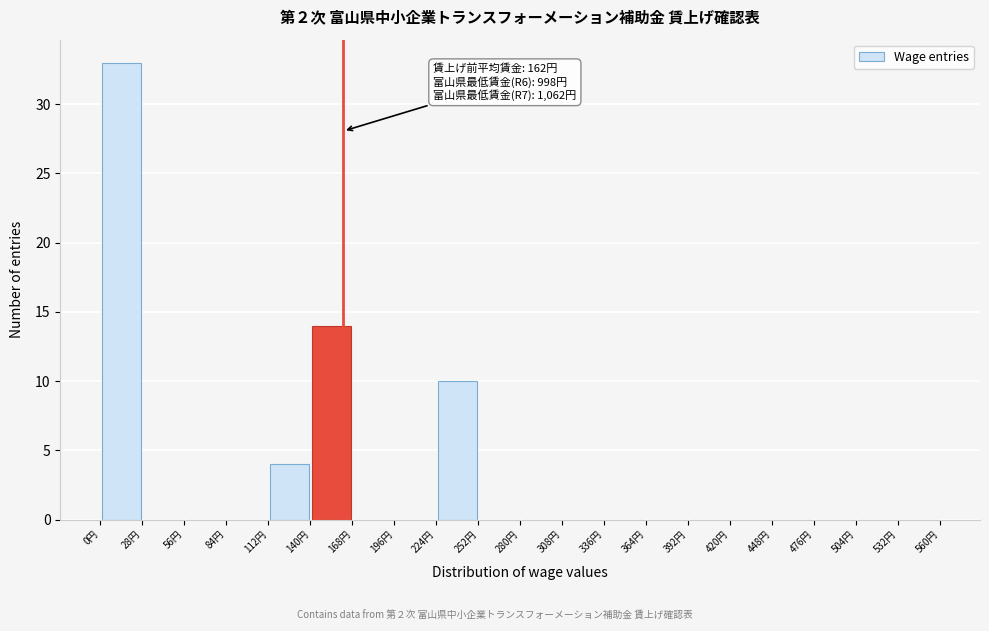

Which range on the x-axis has the tallest bar?

0 to 28